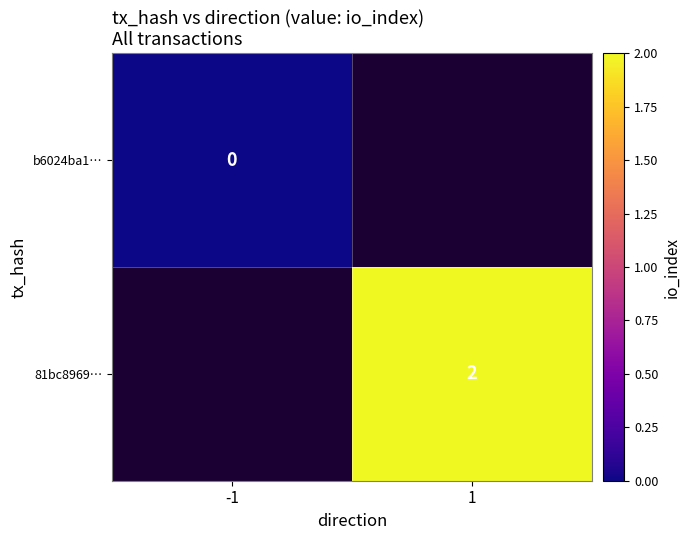

At how many categories does at least one series exceed 1?

1